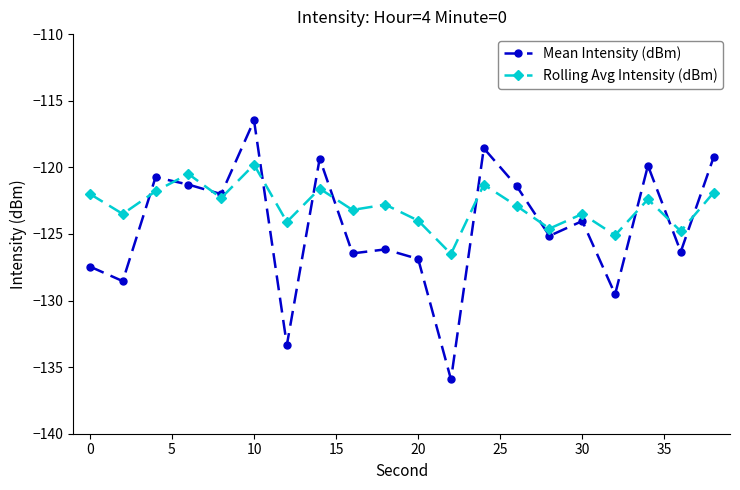

Count the number of data series in this chart.

2